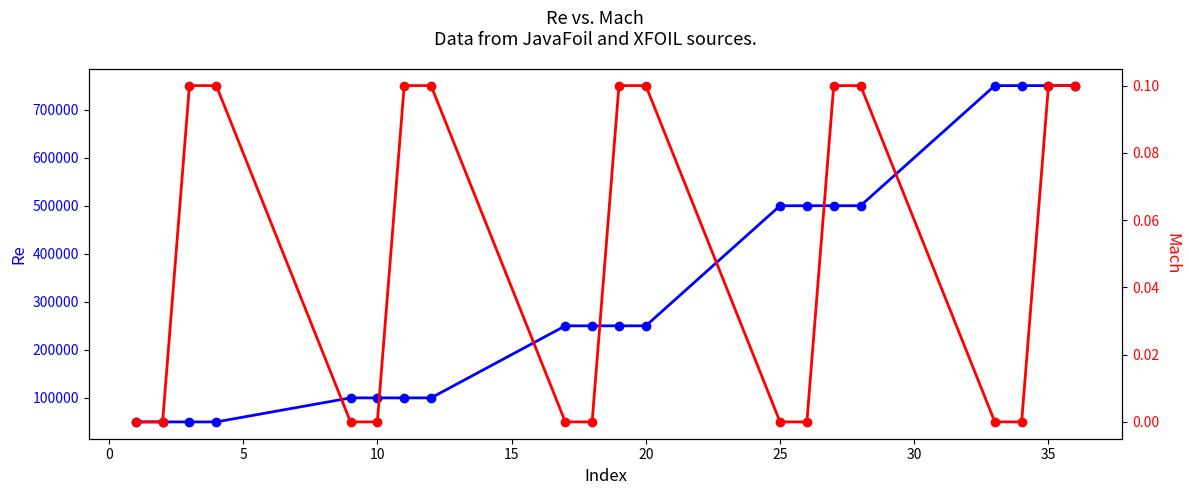

Read the Re value at 5.

50000.0